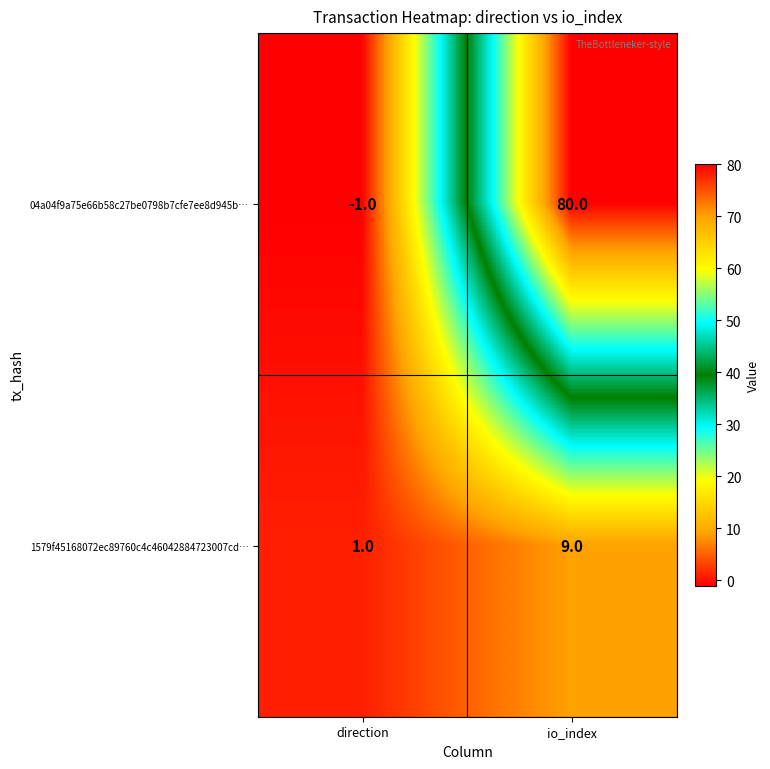

What is the total value across all series at io_index?

89